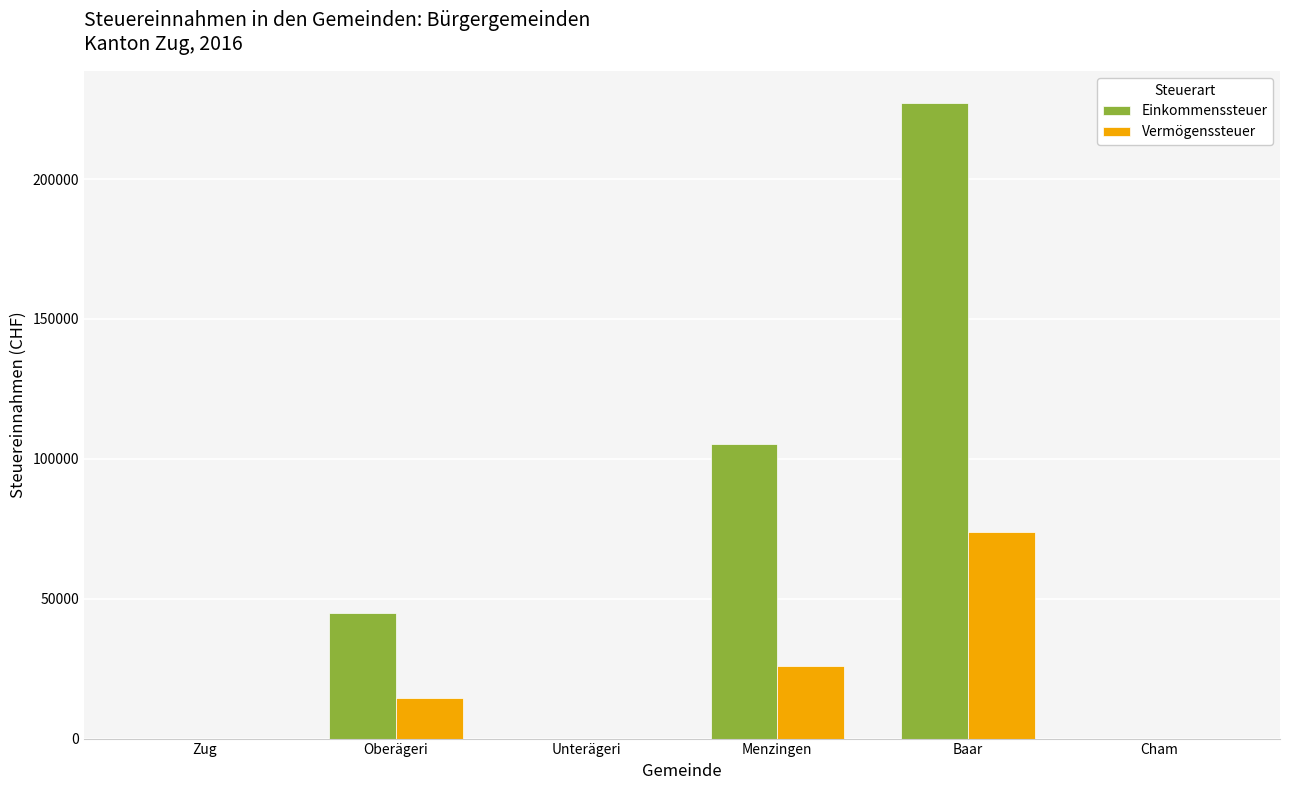

What is the total value across all series at Oberägeri?

59456